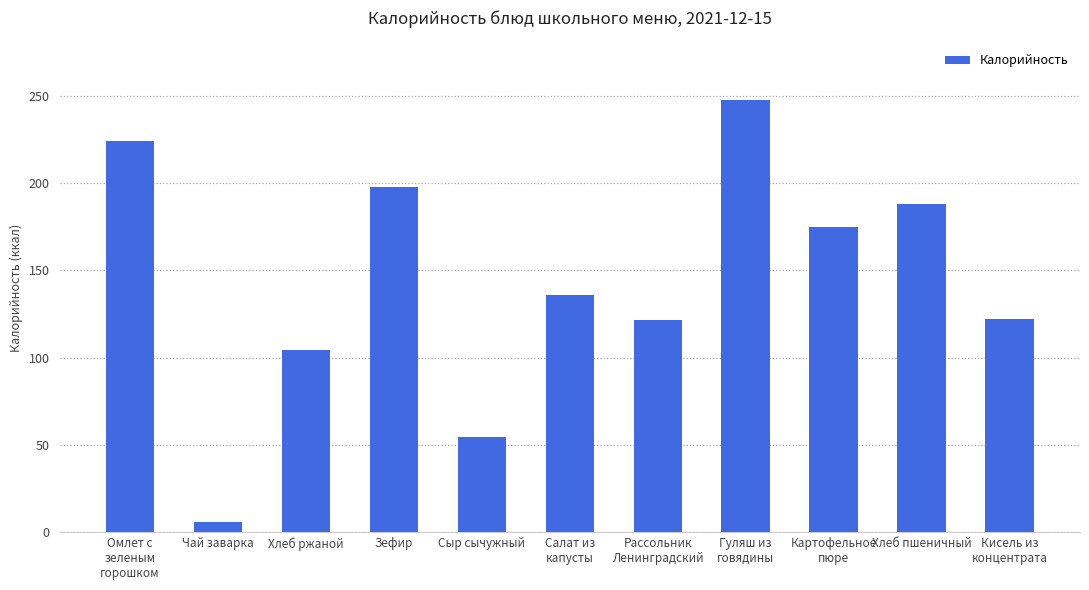

What is the greatest value displayed?

247.4